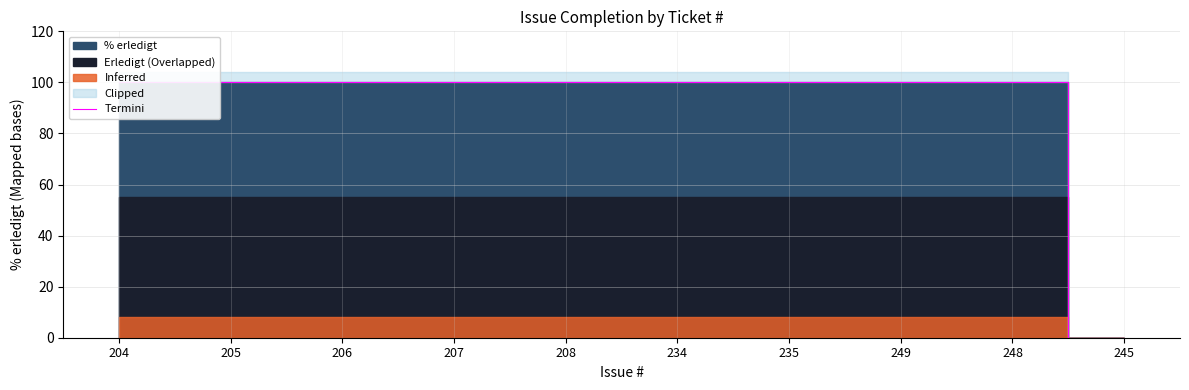

What position from the left is 208?

5